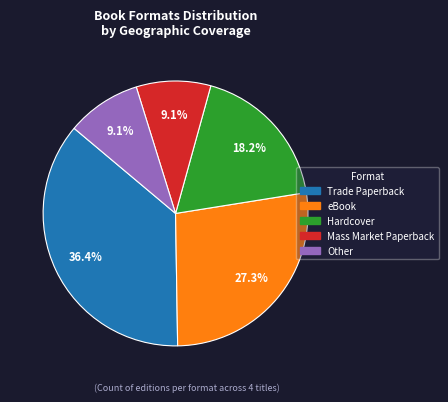

Which category has the biggest portion of the pie?

Trade Paperback